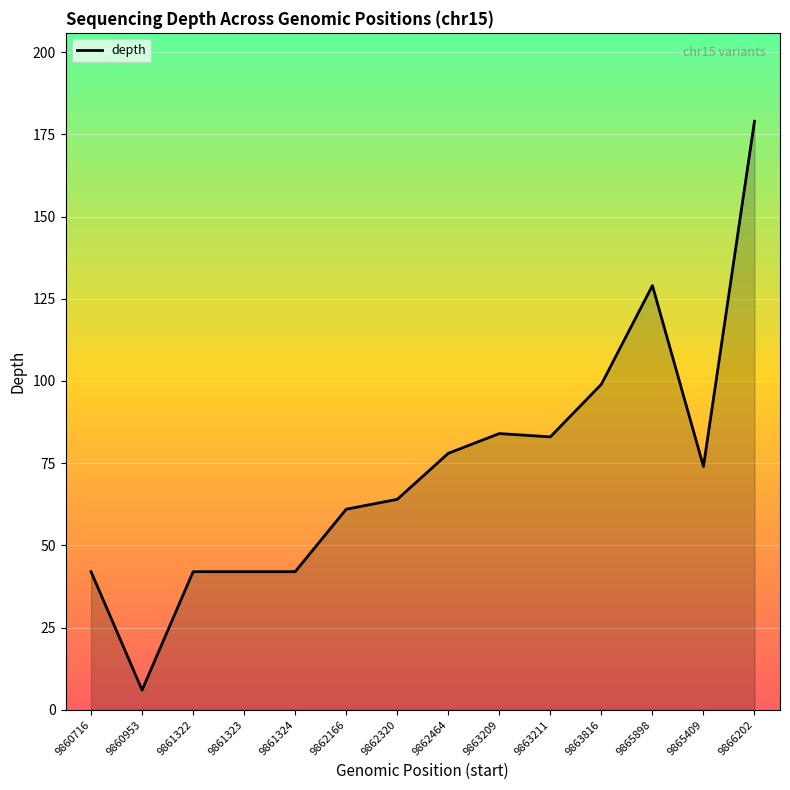

What is the approximate value at 9863211, to the nearest 10?

80